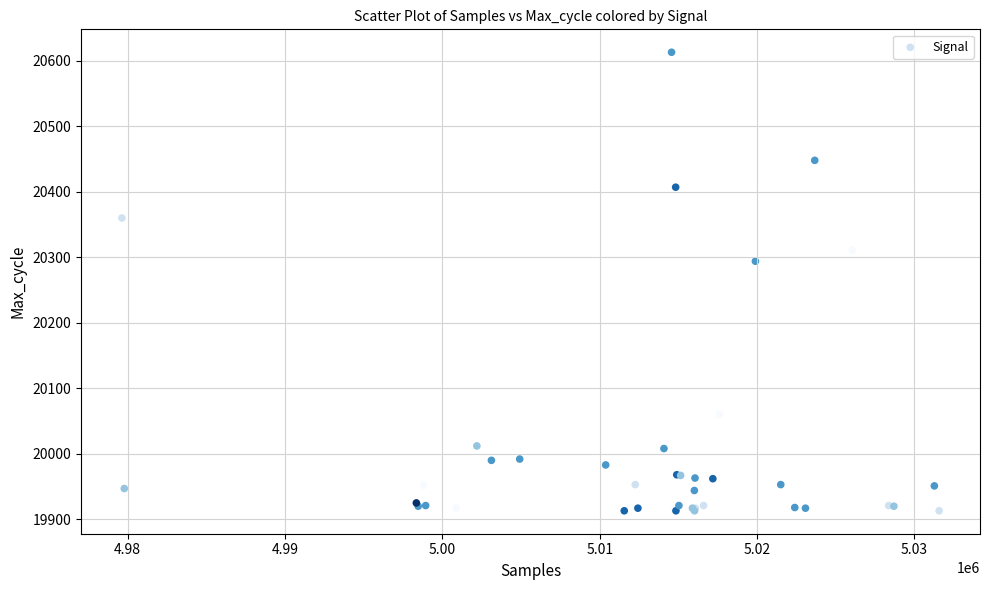

What Y value in the scatter plot is closest to 20263?

20294